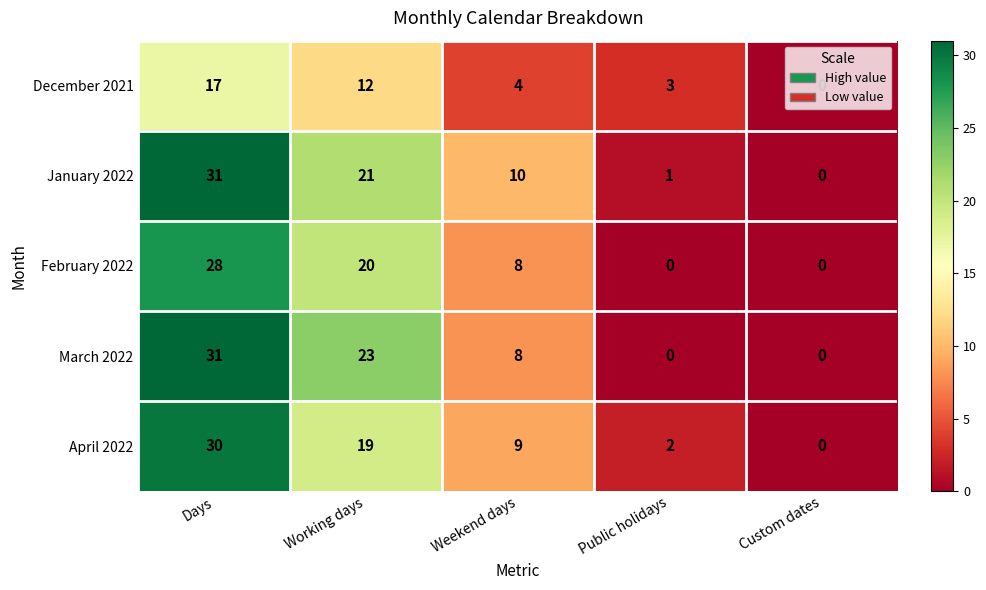

How many data points does each series have?

5